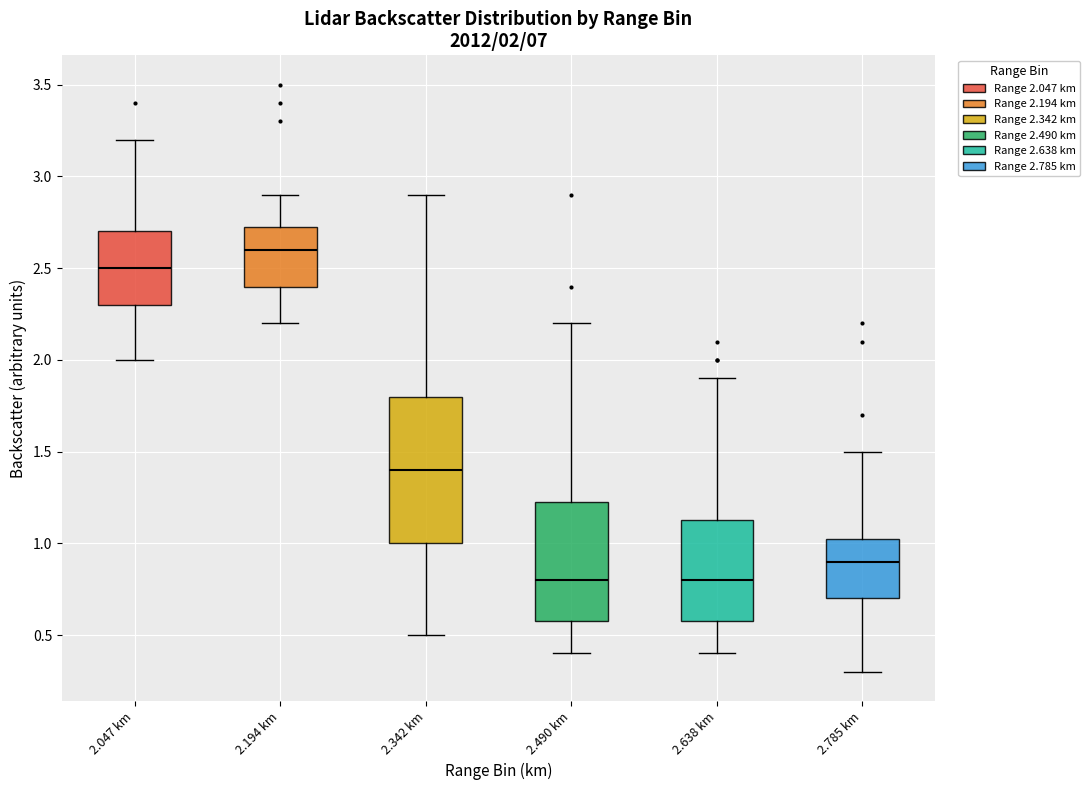

Which box is the tallest, from its lower edge to its upper edge?

2.342 km